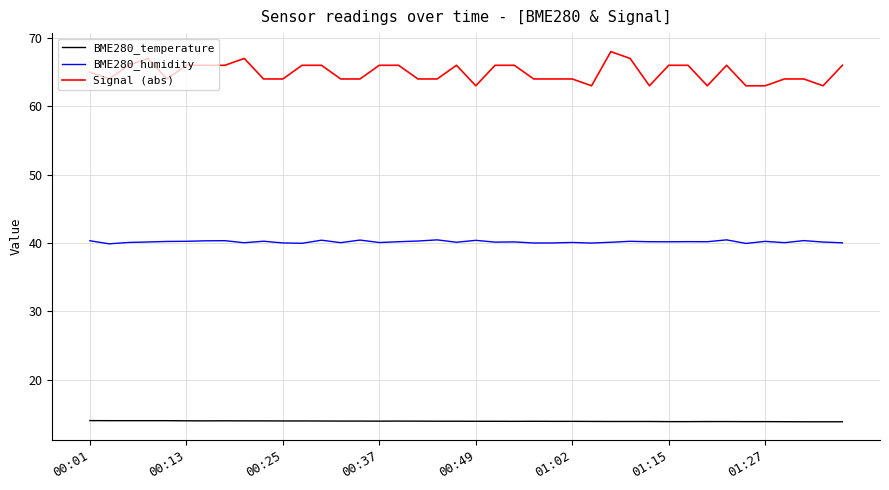

What is the minimum value for Signal (abs)?

63.0